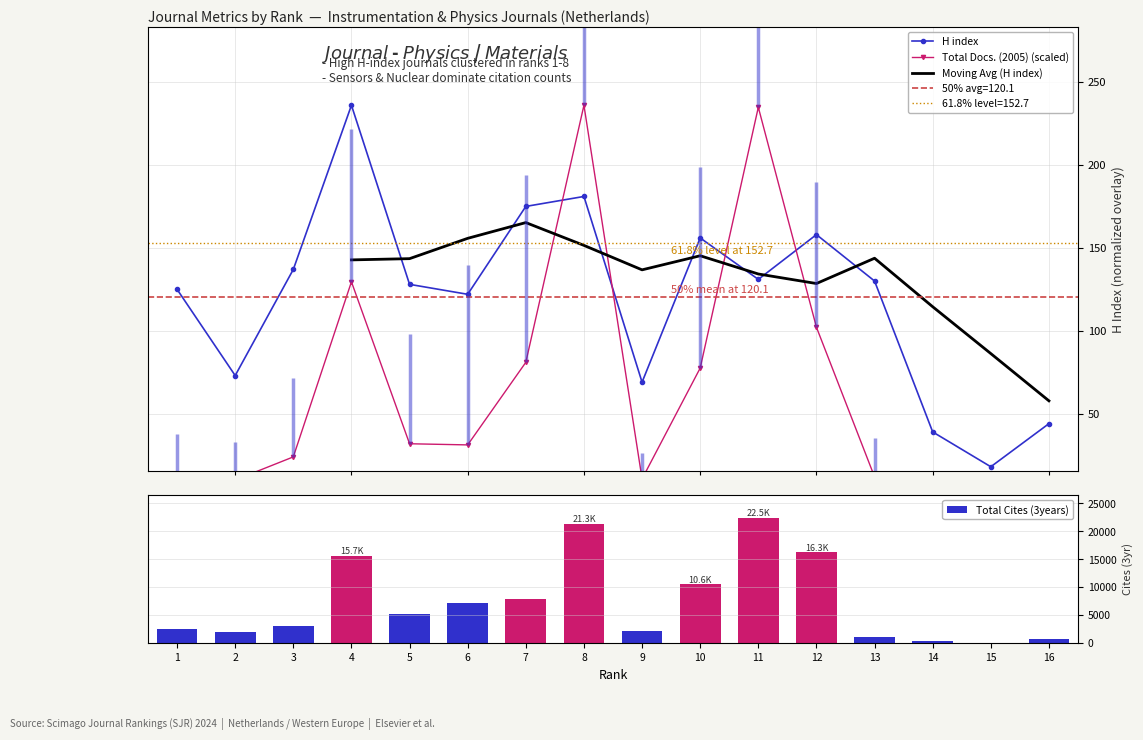

Reading left to right, extract all data points from this chart.

H index: 1=125.0	2=73.0	3=137.0	4=236.0	5=128.0	6=122.0	7=175.0	8=181.0	9=69.0	10=156.0	11=131.0	12=158.0	13=130.0	14=39.0	15=18.0	16=44.0
Total Docs. (2005): 1=13.6	2=10.0	3=23.9	4=129.5	5=31.9	6=31.2	7=81.0	8=236.0	9=10.7	10=77.5	11=234.8	12=102.2	13=11.9	14=4.0	15=0.0	16=6.9
Total Cites (3years): 1=2473.0	2=1915.0	3=3104.0	4=15656.0	5=5167.0	6=7242.0	7=7917.0	8=21326.0	9=2145.0	10=10559.0	11=22463.0	12=16272.0	13=1108.0	14=327.0	15=44.0	16=630.0